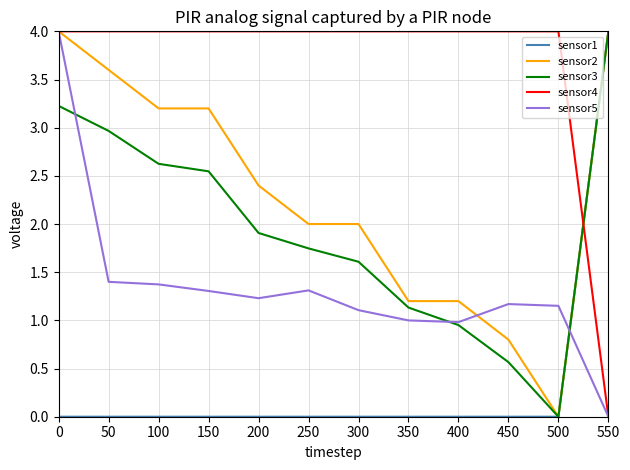

How many intersections are there between sensor5 and sensor3?

3